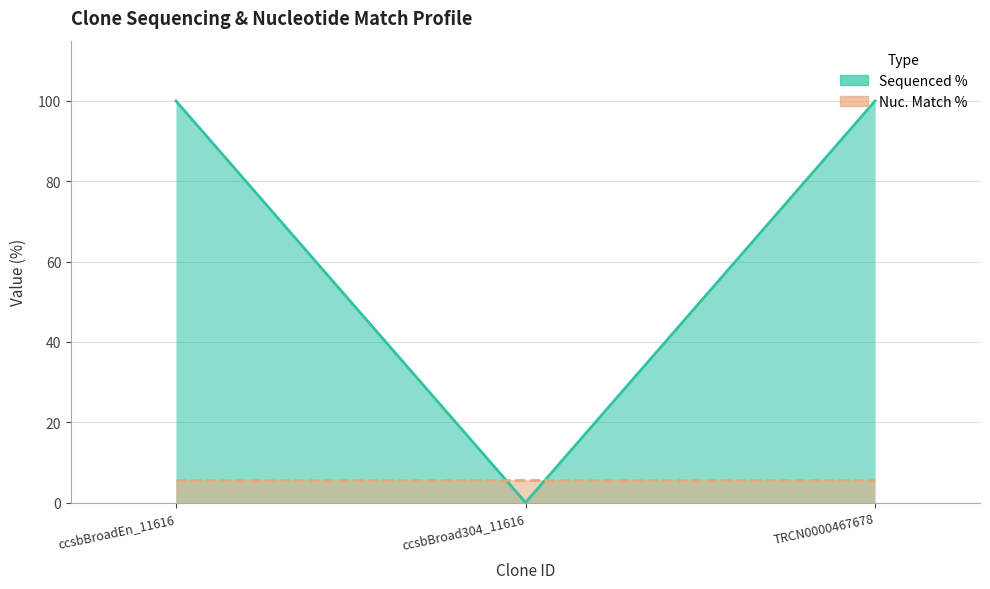

What is the ratio of the value at TRCN0000467678 to the value at ccsbBroadEn_11616?

1.0